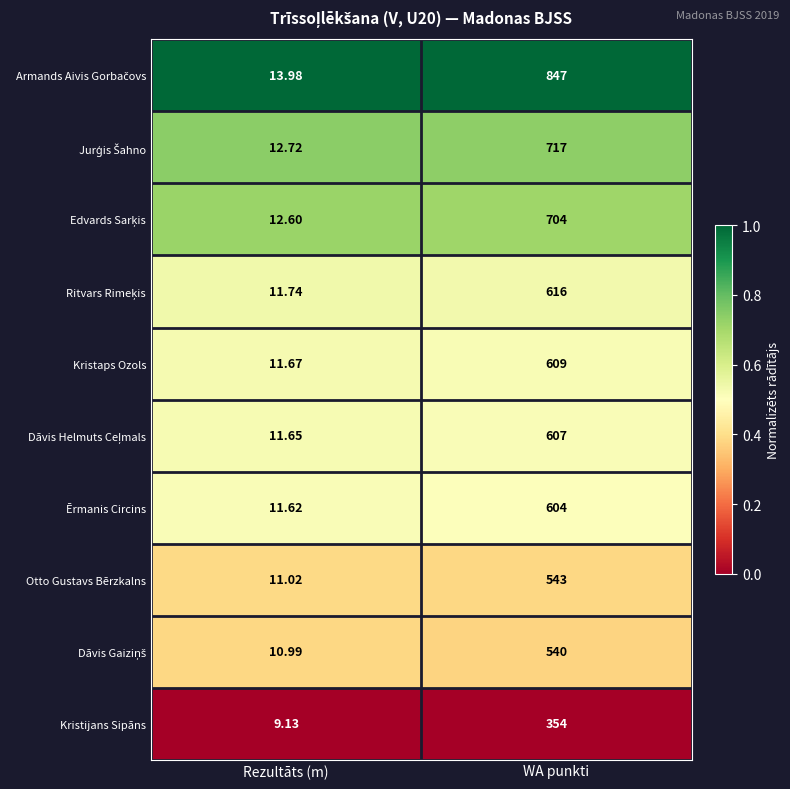

At which category is the sum across all series the highest?

WA punkti